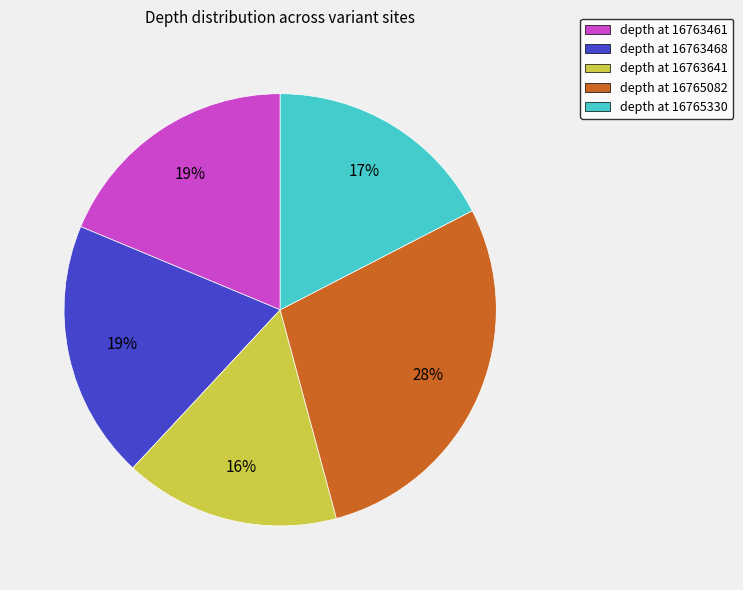

Is the sum of depth at 16765082 and depth at 16763641 greater than half?

No